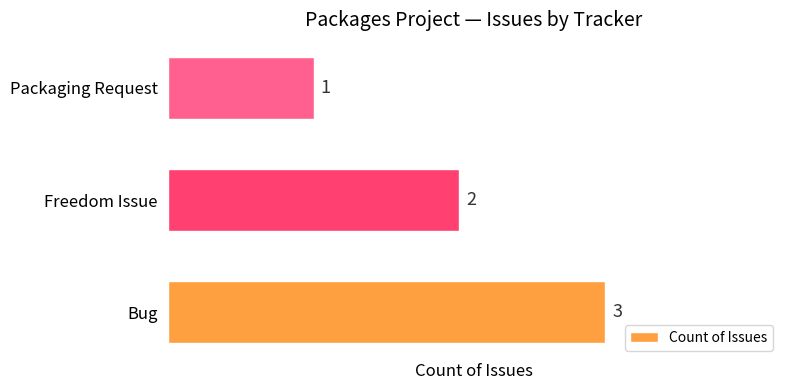

The chart shows a value of 2 at Freedom Issue. True or false?

True